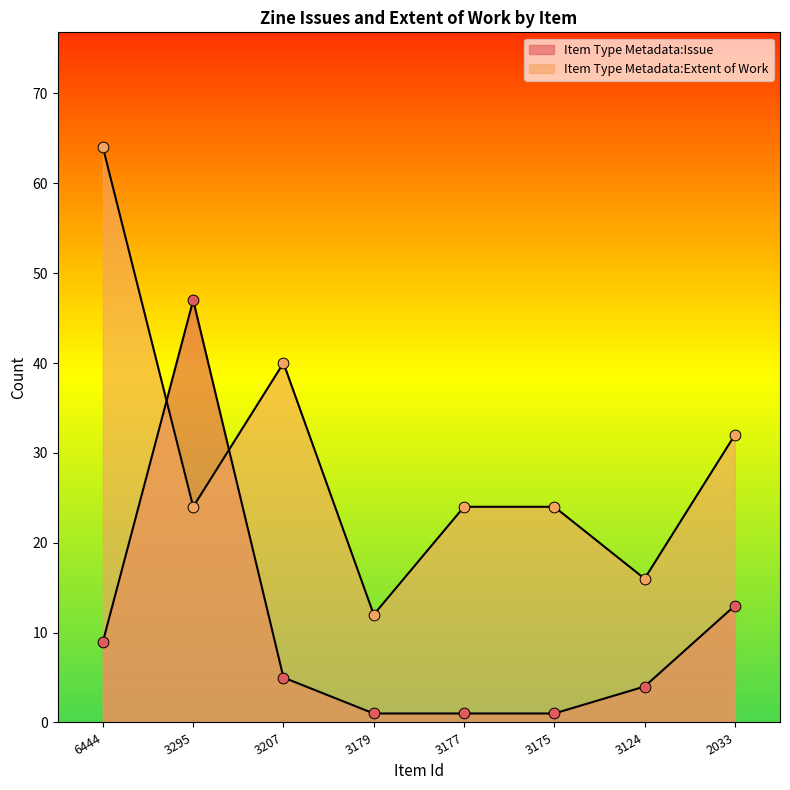

Which series has the widest spread of Y values?

Item Type Metadata:Extent of Work